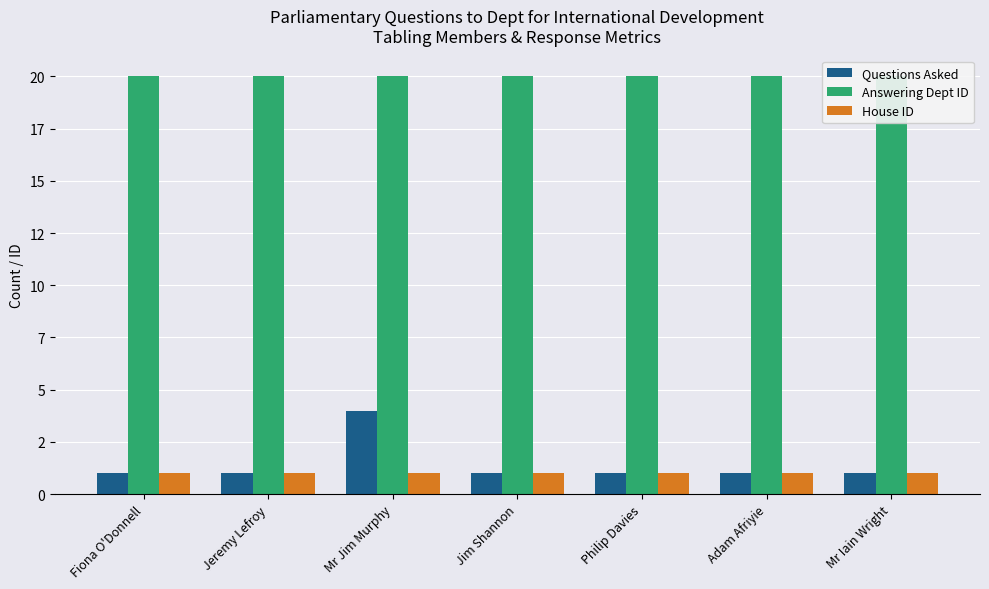

What are all the series names shown in the legend?

Questions Asked, Answering Dept ID, House ID